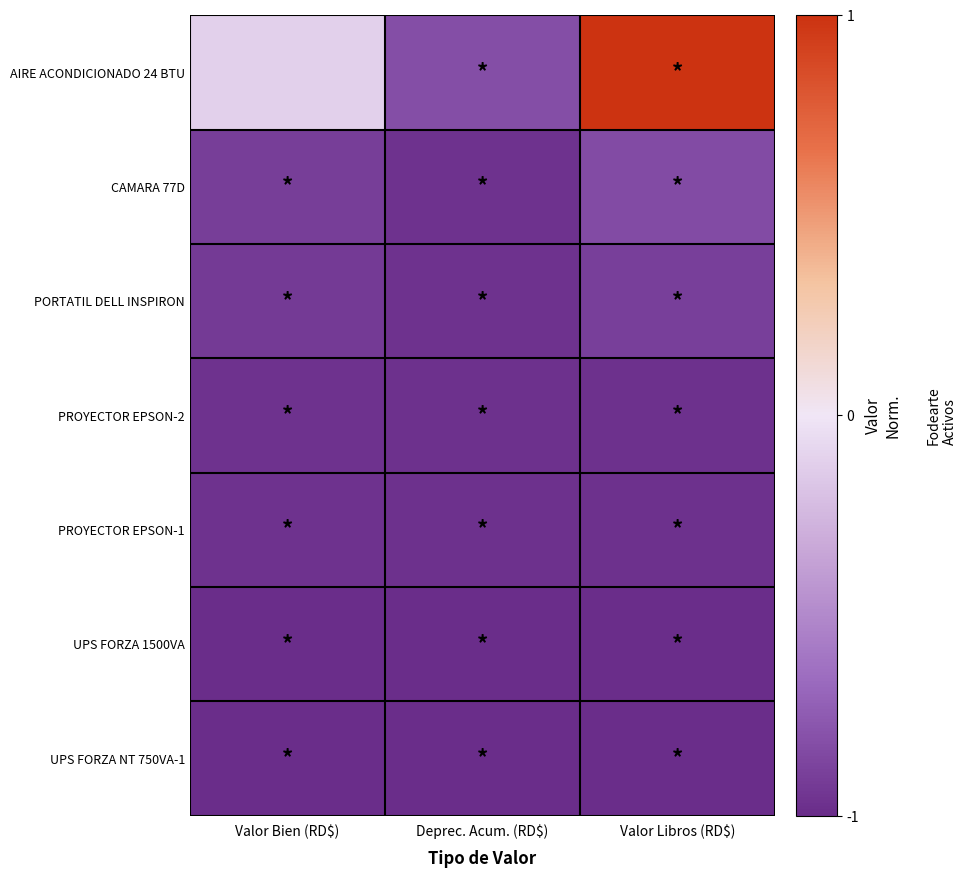

Rank the series by their maximum value, from highest to lowest.

AIRE ACONDICIONADO 24 BTU, CAMARA 77D, PORTATIL DELL INSPIRON, PROYECTOR EPSON-2, PROYECTOR EPSON-1, UPS FORZA 1500VA, UPS FORZA NT 750VA-1